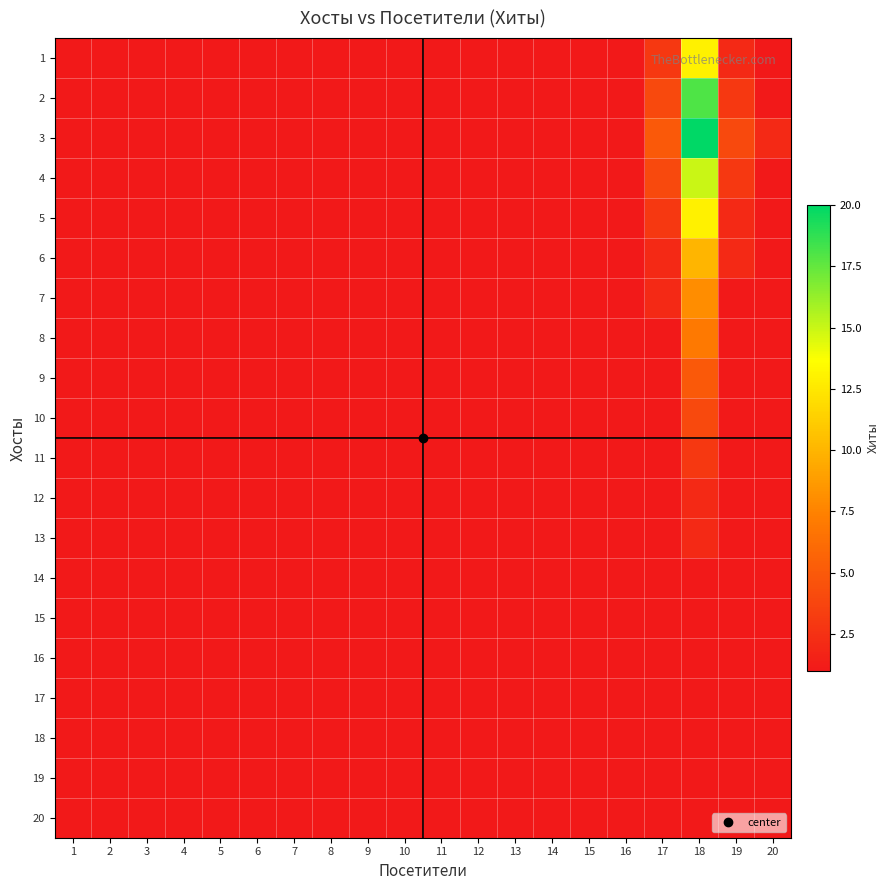

At which category does the chart reach its peak across all series?

18